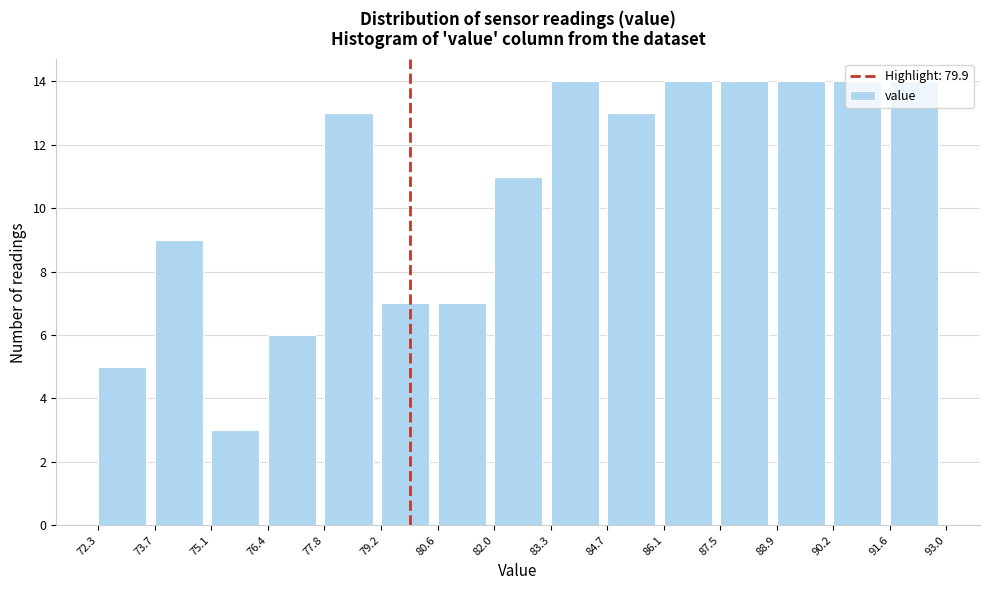

Reading left to right, transcribe this chart: for each bar, give the range it covers on the x-axis and its height. The values are not printed on the chart, so give them approximately, as read against the axis.

72.3 to 73.7: 5
73.7 to 75.1: 9
75.1 to 76.4: 3
76.4 to 77.8: 6
77.8 to 79.2: 13
79.2 to 80.6: 7
80.6 to 82.0: 7
82.0 to 83.3: 11
83.3 to 84.7: 14
84.7 to 86.1: 13
86.1 to 87.5: 14
87.5 to 88.9: 14
88.9 to 90.2: 14
90.2 to 91.6: 14
91.6 to 93.0: 14